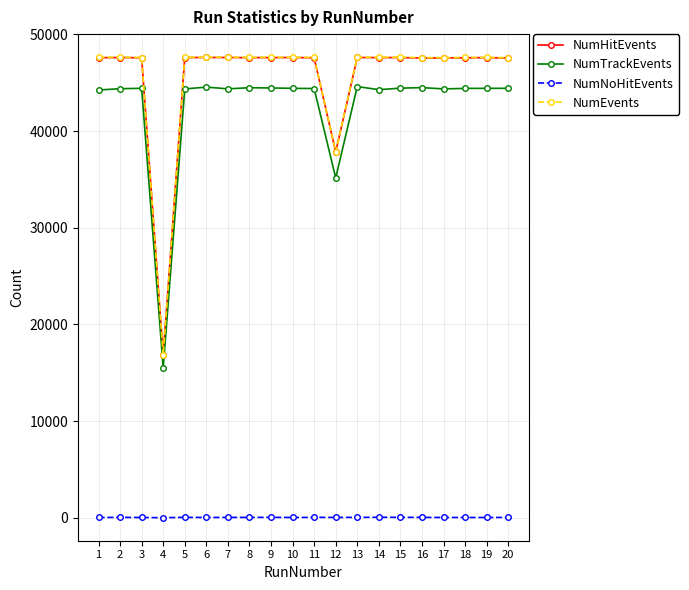

Is the value of NumNoHitEvents at 3 greater than the value of NumTrackEvents at 16?

No